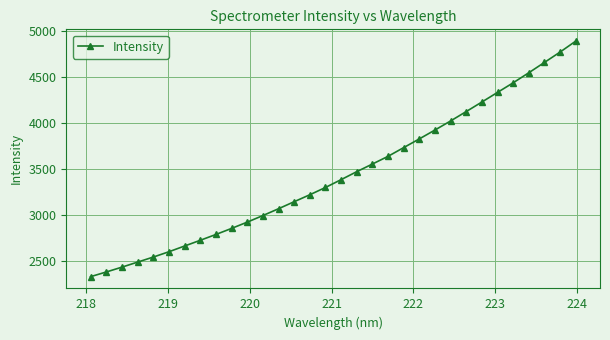

What is the difference between the maximum and minimum values?

2566.7